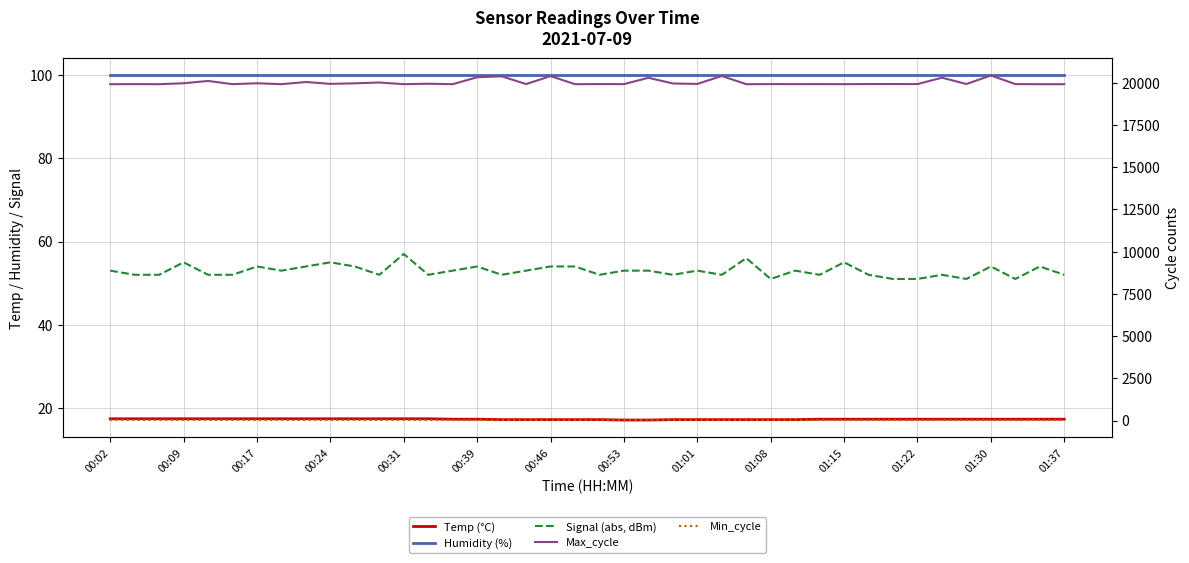

At 01:22, list the series in order from smallest to largest.

Temp (°C), Min_cycle, Signal (abs, dBm), Humidity (%), Max_cycle